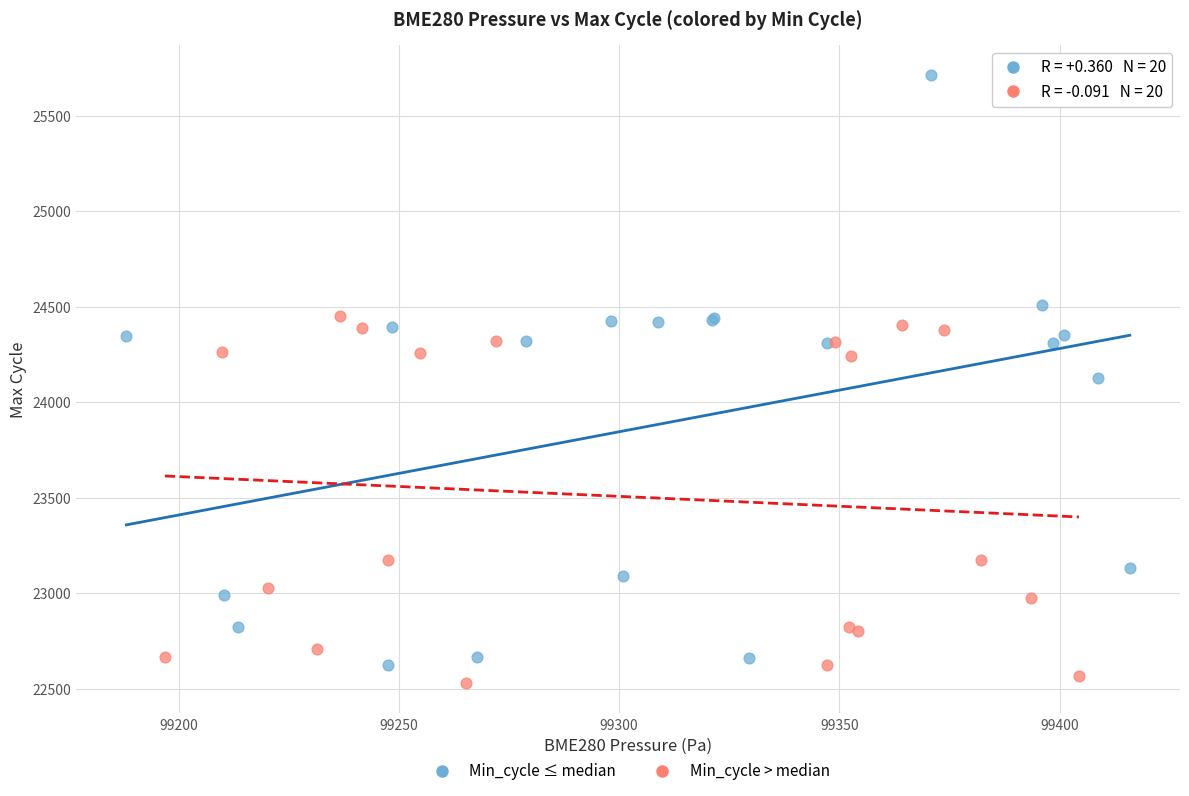

Which series reaches the maximum Y coordinate?

Min_cycle ≤ median